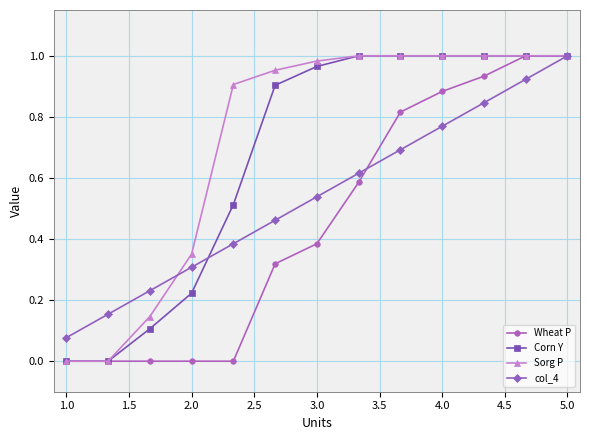

Rank the series by their average value, from lowest to highest.

Wheat P, col_4, Corn Y, Sorg P